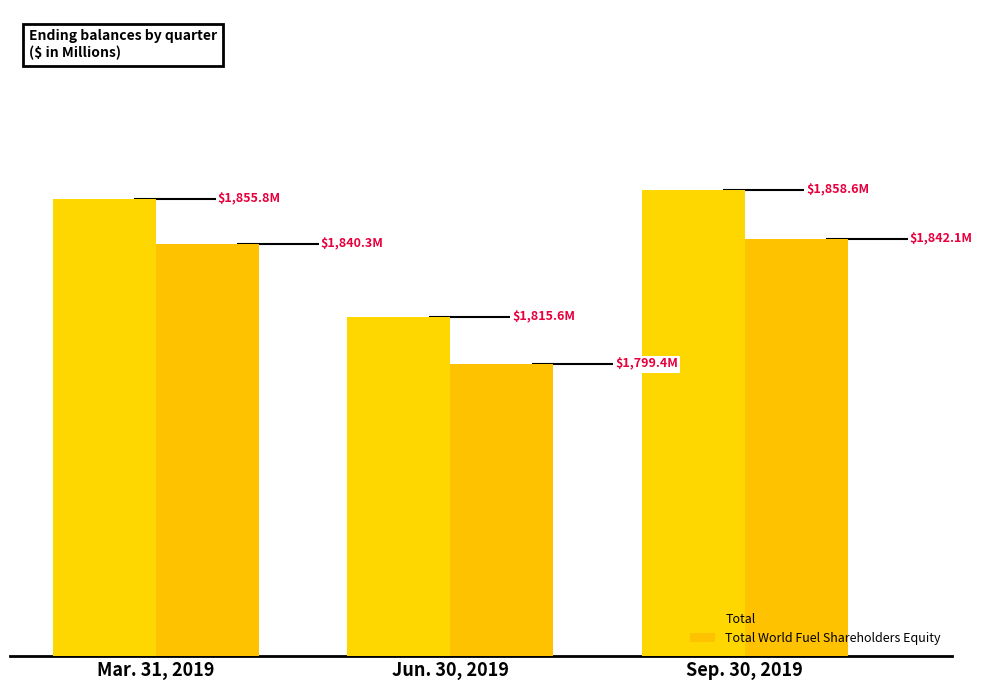

Are the bars horizontal?

No